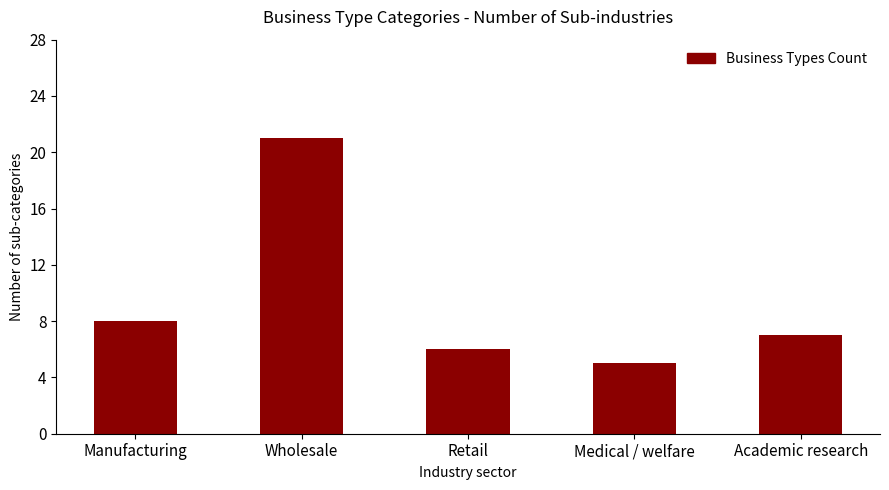

Does the chart contain any negative values?

No